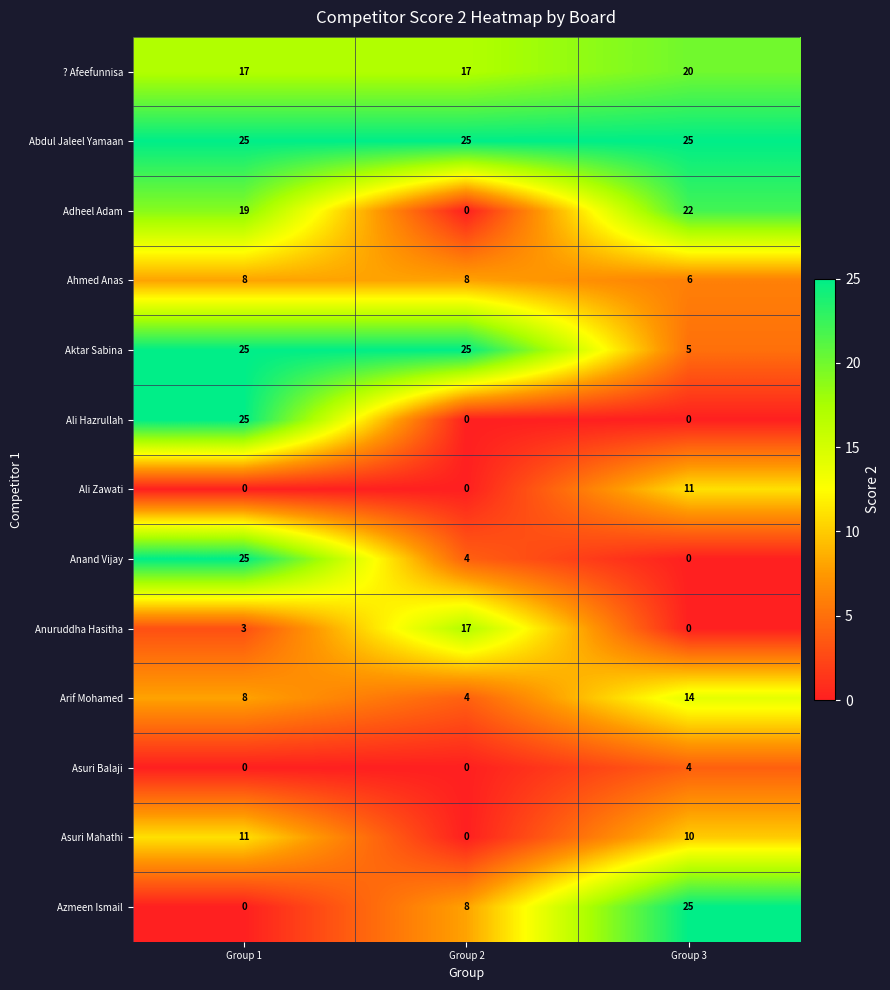

What is the maximum value for Azmeen Ismail?

25